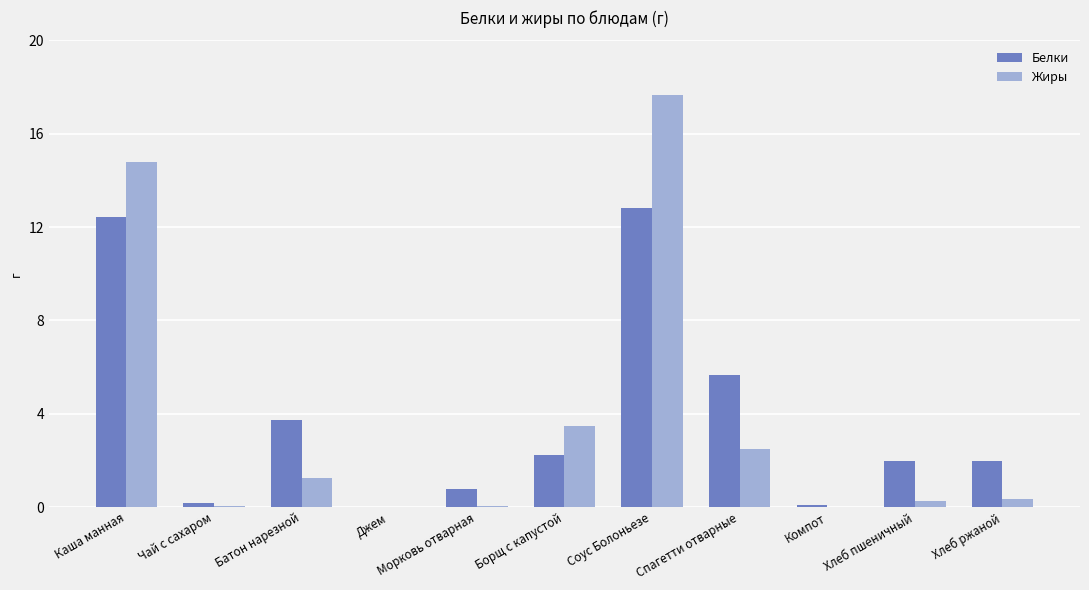

True or false: Белки has a value of 2.0 at Хлеб ржаной.

True